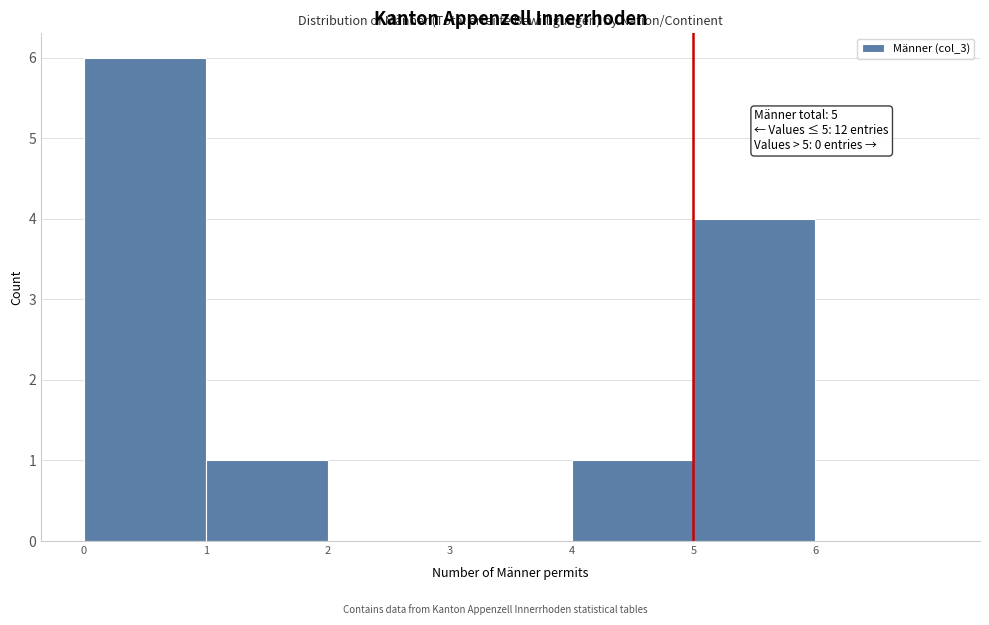

Which range on the x-axis has the tallest bar?

0 to 1